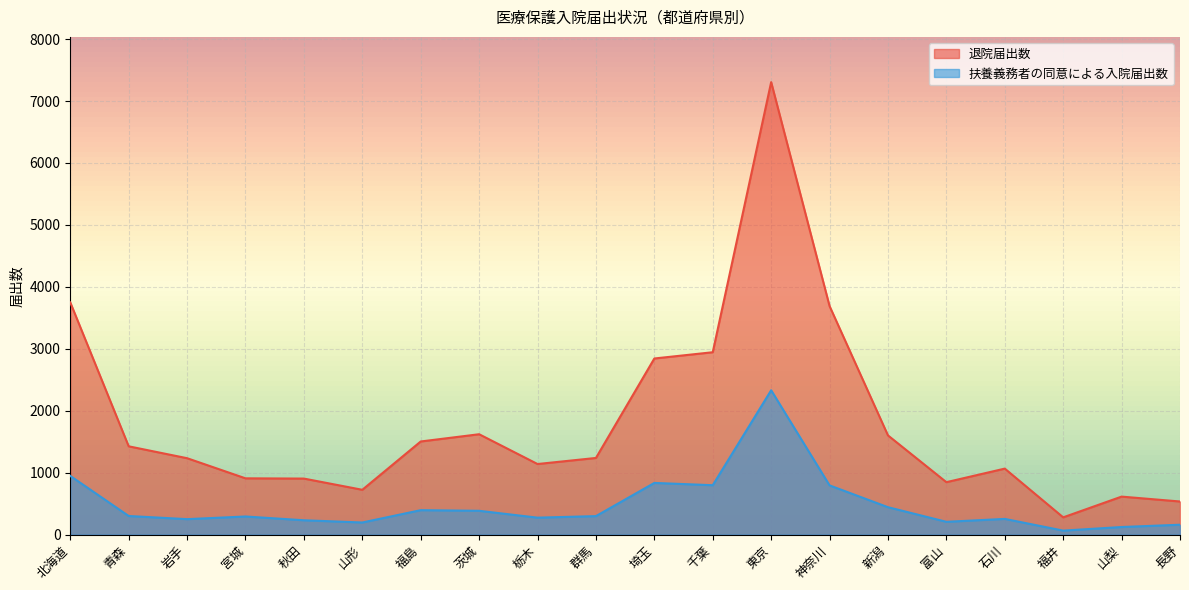

What is the lowest value of the 扶養義務者の同意による入院届出数 series?

64